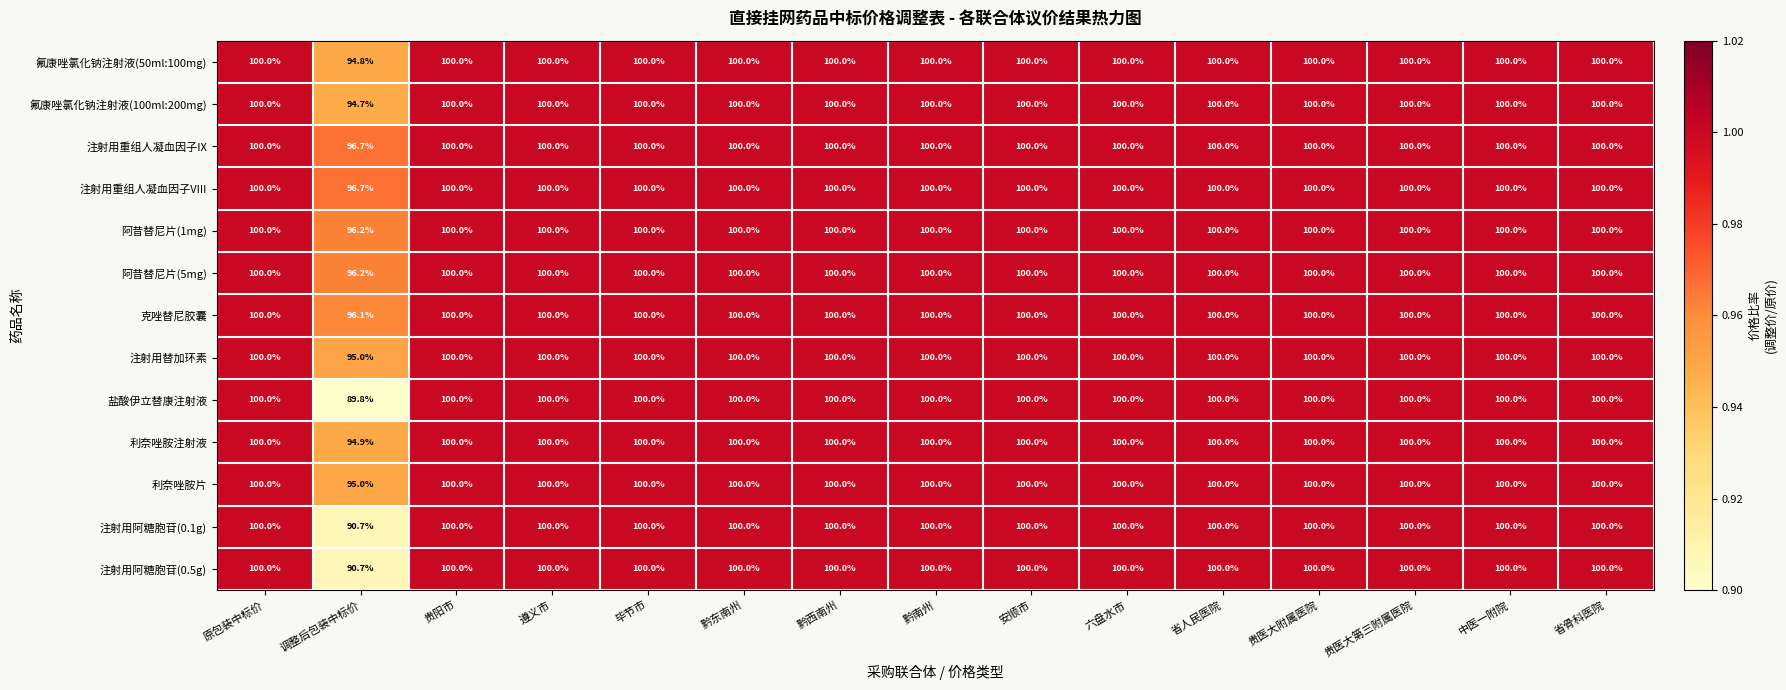

At how many categories does at least one series exceed 94?

15